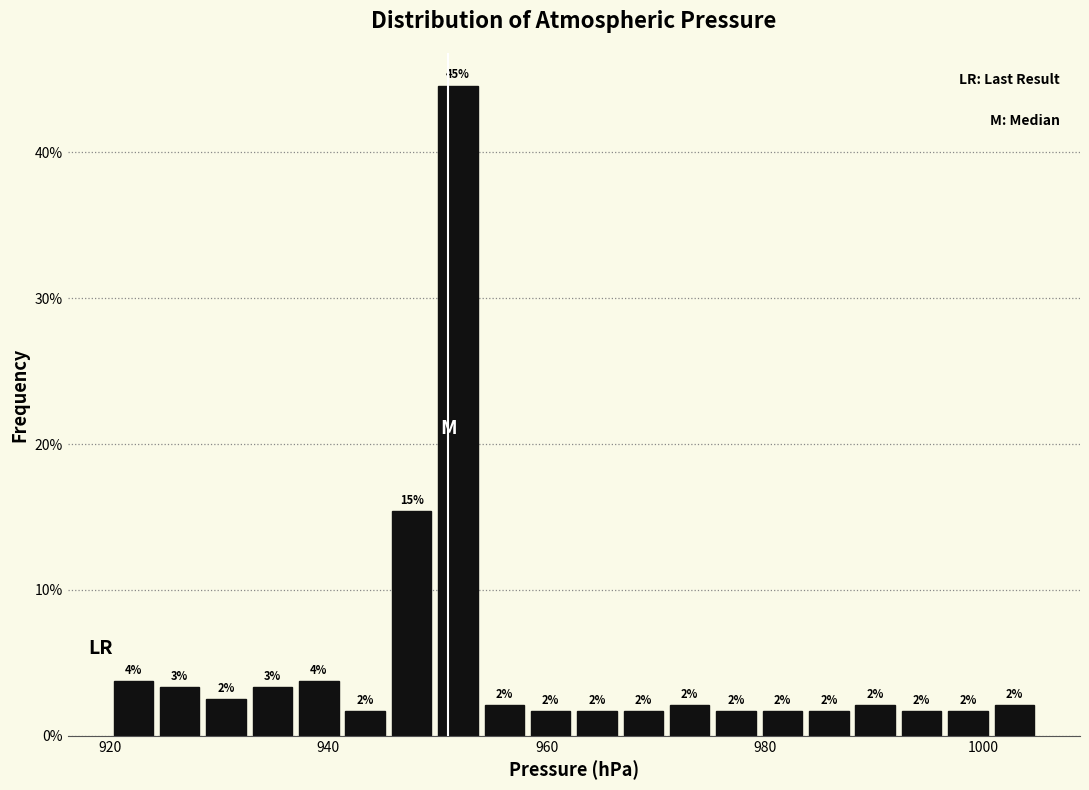

Around what value on the x-axis is the tallest bar? Give the approximate position of its centre, as read against the axis.

952